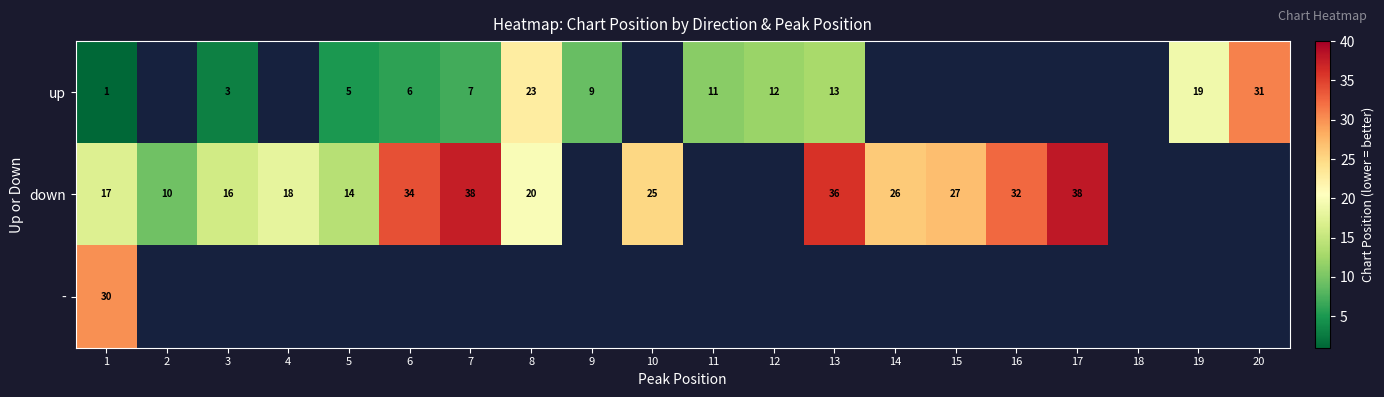

The value of up at 6 is 10. True or false?

False